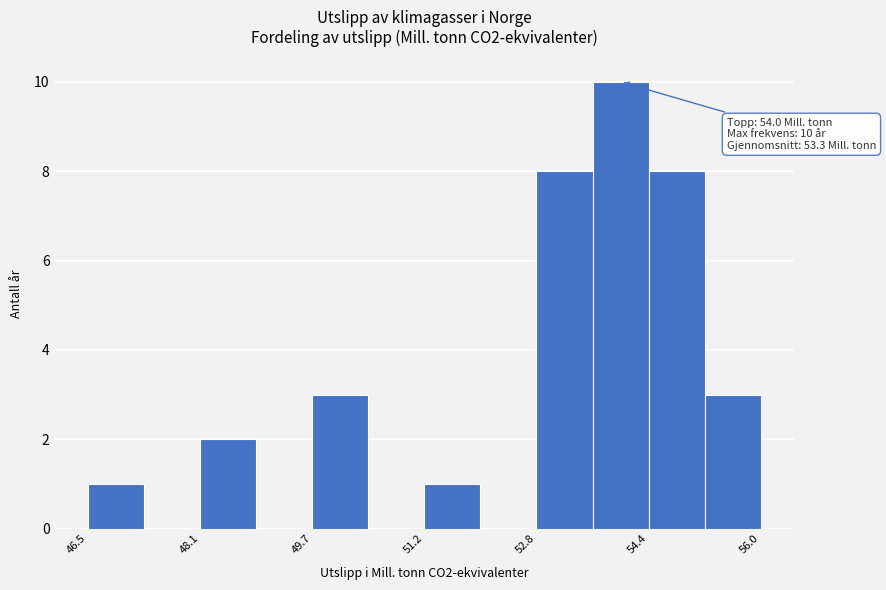

Around what value on the x-axis is the tallest bar? Give the approximate position of its centre, as read against the axis.

54.0